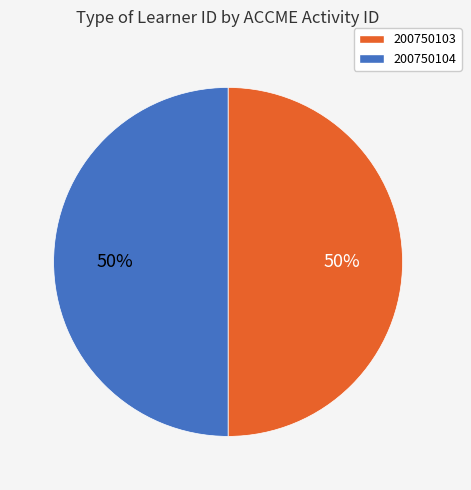

To the nearest percent, what is the average slice percentage?

50%